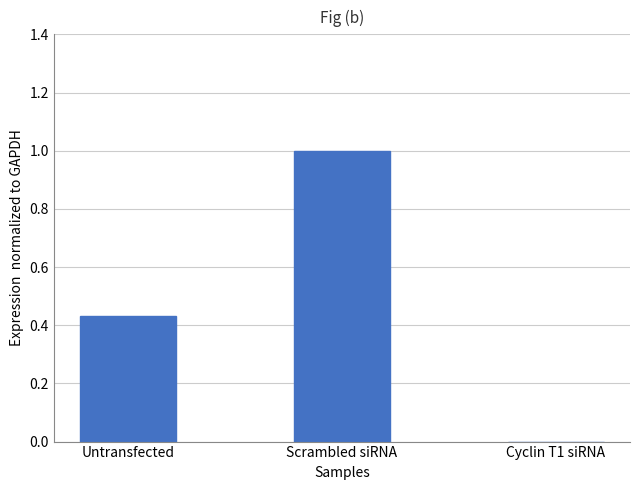

What is the sum of all values?

1.4